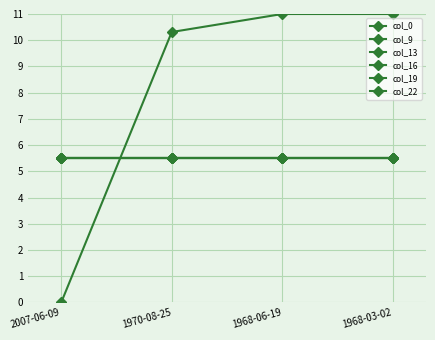

Is this an area chart (filled region under the line)?

No